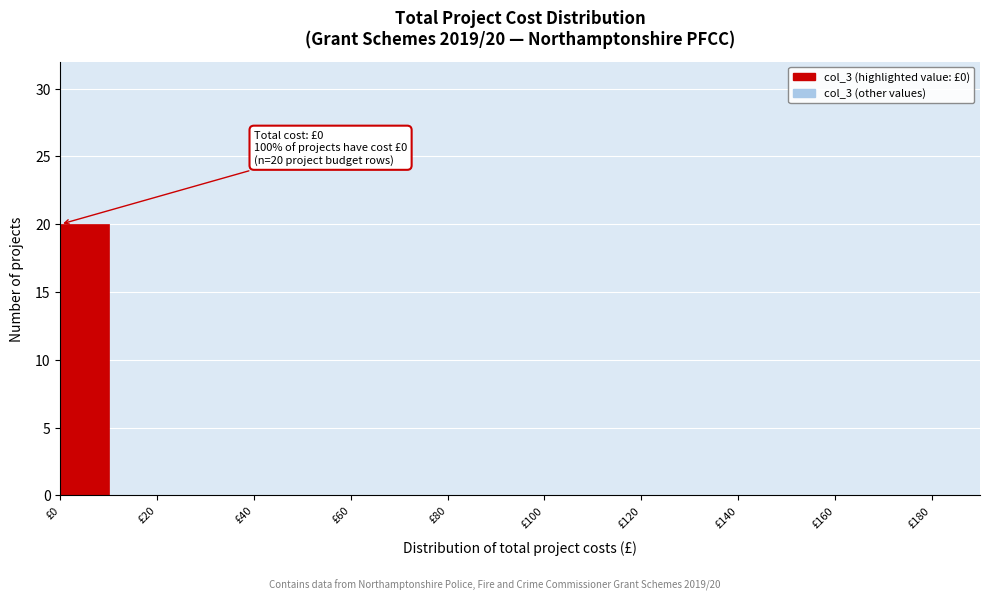

Which range on the x-axis has the tallest bar?

0 to 10